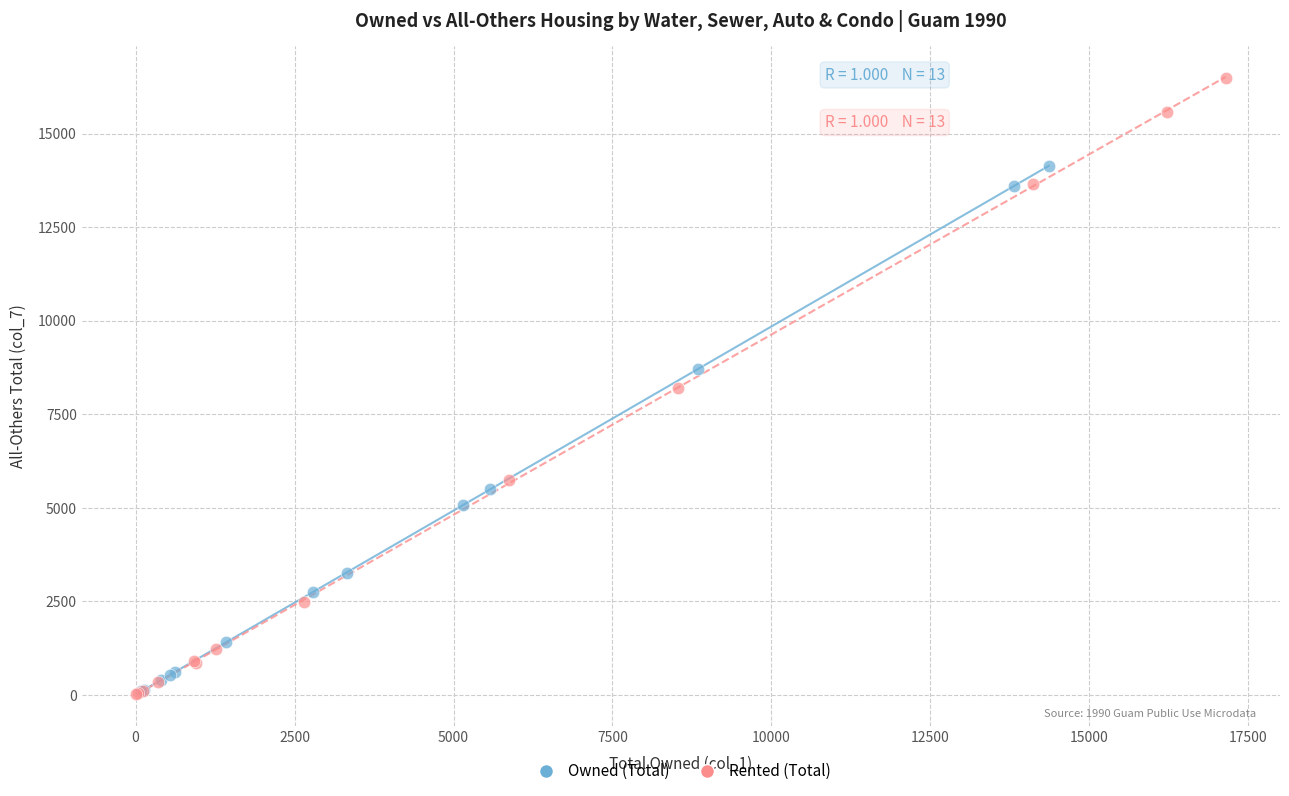

Which series has the widest spread of Y values?

Rented (Total)